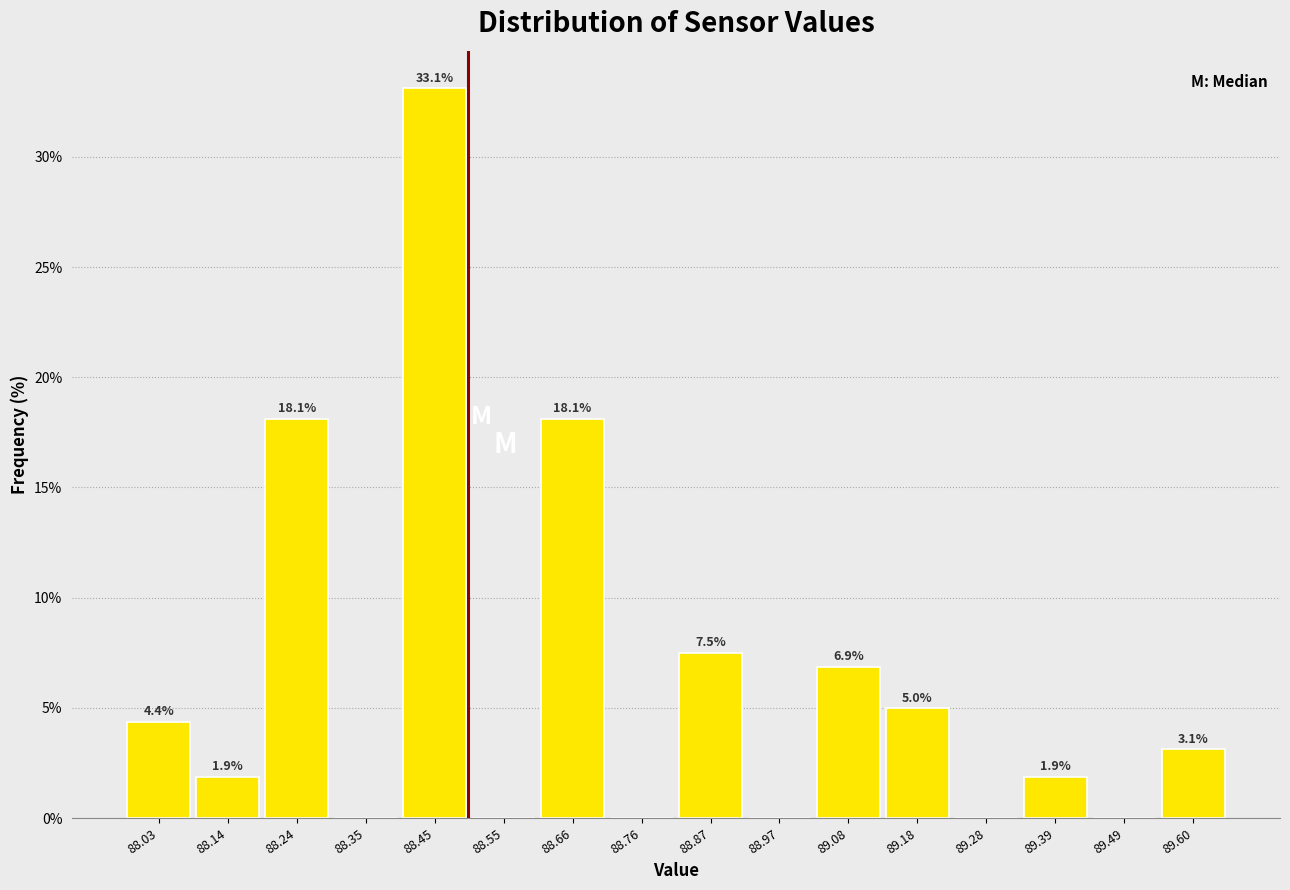

Which range on the x-axis has the tallest bar?

88.40 to 88.50